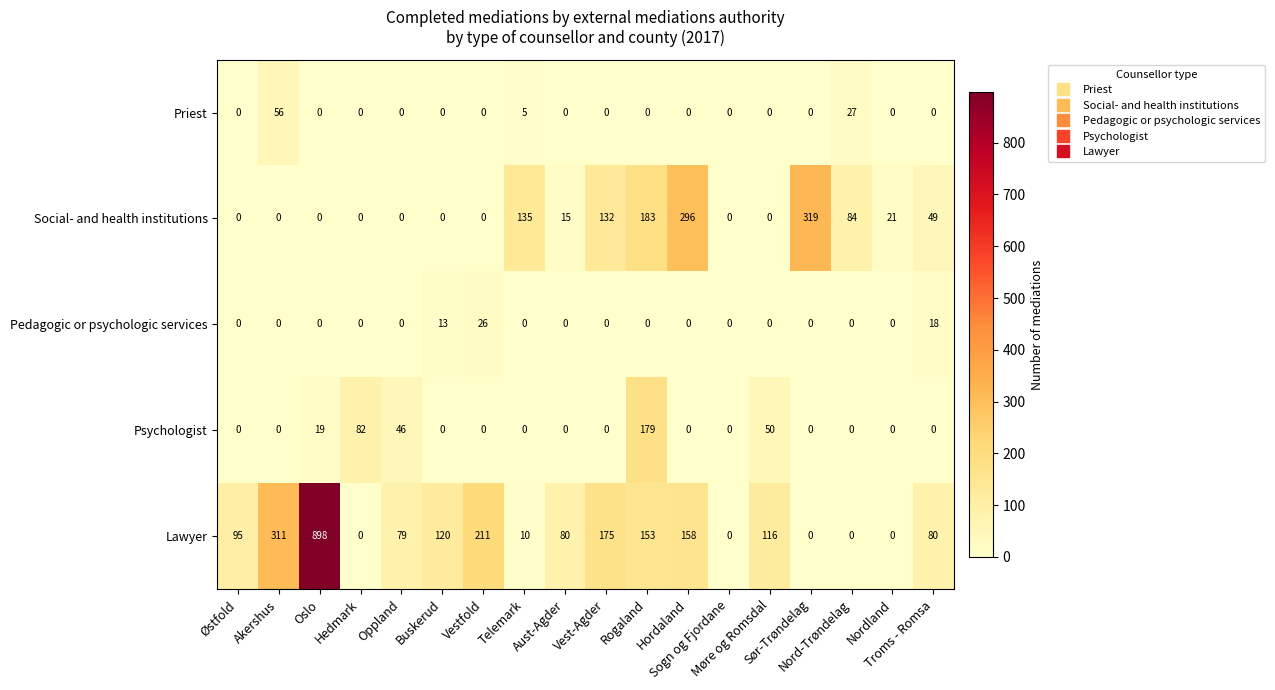

Which series has the largest total across all categories?

Lawyer